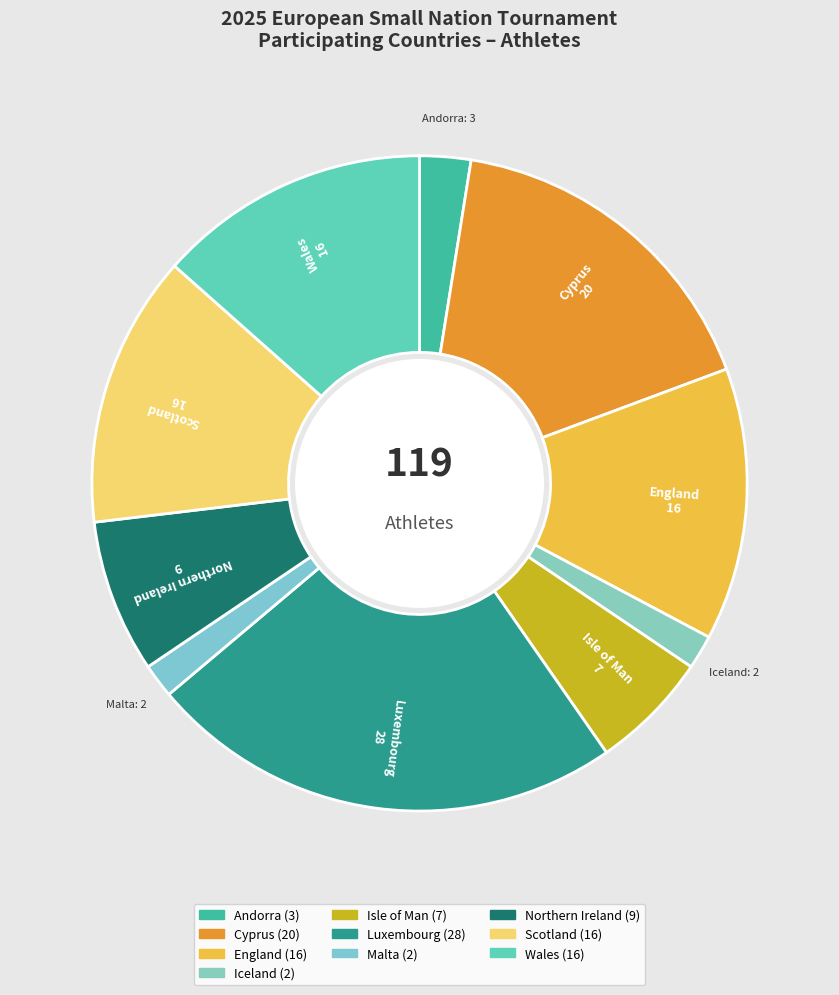

Approximately how many times larger is the value at Isle of Man compared to England?

0.4